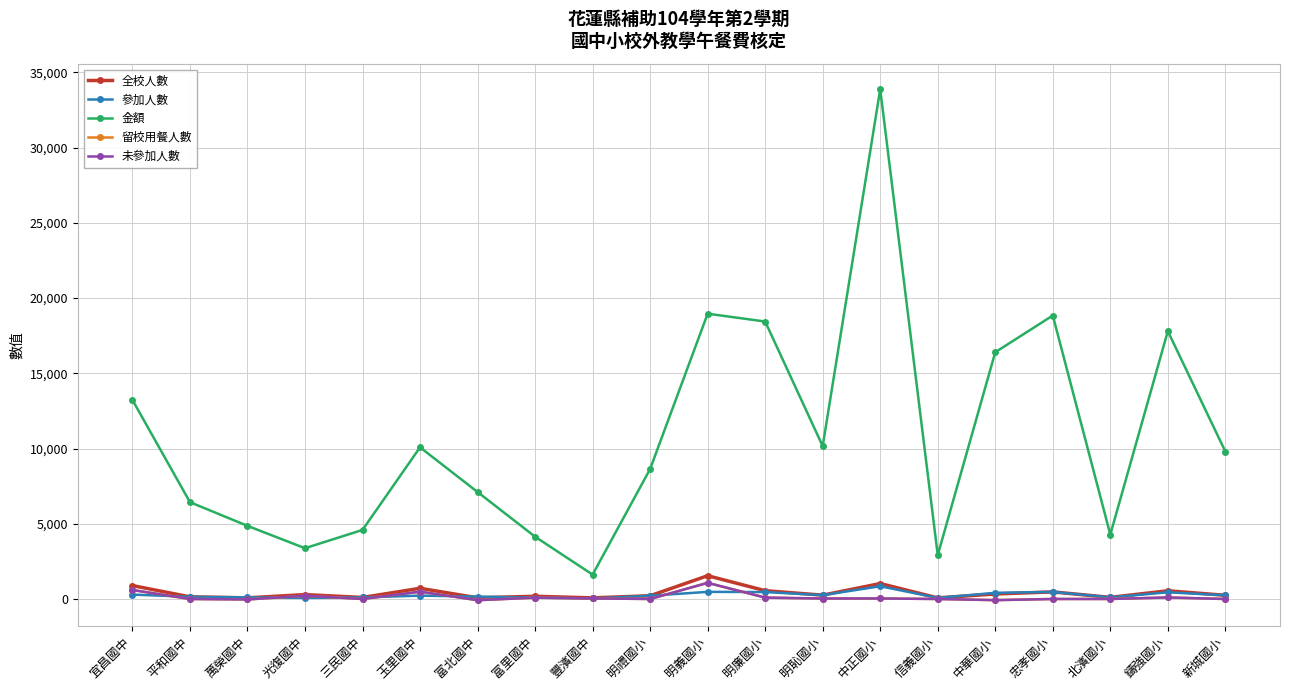

Reading right to left, what are all the values shown in this chart?

全校人數: 新城國小=245	鑄強國小=546	北濱國小=108	忠孝國小=471	中華國小=334	信義國小=73	中正國小=1027	明恥國小=255	明廉國小=553	明義國小=1547	明禮國小=216	豐濱國中=75	富里國中=180	富北國中=79	玉里國中=711	三民國中=102	光復國中=292	萬榮國中=77	平和國中=143	宜昌國中=892
參加人數: 新城國小=245	鑄強國小=445	北濱國小=107	忠孝國小=471	中華國小=410	信義國小=73	中正國小=847	明恥國小=254	明廉國小=461	明義國小=474	明禮國小=216	豐濱國中=36	富里國中=92	富北國中=158	玉里國中=224	三民國中=102	光復國中=75	萬榮國中=108	平和國中=143	宜昌國中=294
金額: 新城國小=9800	鑄強國小=17800	北濱國小=4280	忠孝國小=18840	中華國小=16400	信義國小=2920	中正國小=33880	明恥國小=10160	明廉國小=18440	明義國小=18960	明禮國小=8640	豐濱國中=1620	富里國中=4140	富北國中=7110	玉里國中=10080	三民國中=4590	光復國中=3375	萬榮國中=4860	平和國中=6435	宜昌國中=13230
留校用餐人數: 新城國小=0	鑄強國小=101	北濱國小=1	忠孝國小=0	中華國小=-76	信義國小=0	中正國小=34	明恥國小=31	明廉國小=92	明義國小=1073	明禮國小=0	豐濱國中=39	富里國中=88	富北國中=-79	玉里國中=487	三民國中=0	光復國中=217	萬榮國中=-31	平和國中=0	宜昌國中=598
未參加人數: 新城國小=0	鑄強國小=101	北濱國小=1	忠孝國小=0	中華國小=-76	信義國小=0	中正國小=34	明恥國小=31	明廉國小=92	明義國小=1073	明禮國小=0	豐濱國中=39	富里國中=88	富北國中=-79	玉里國中=487	三民國中=0	光復國中=217	萬榮國中=-31	平和國中=0	宜昌國中=598